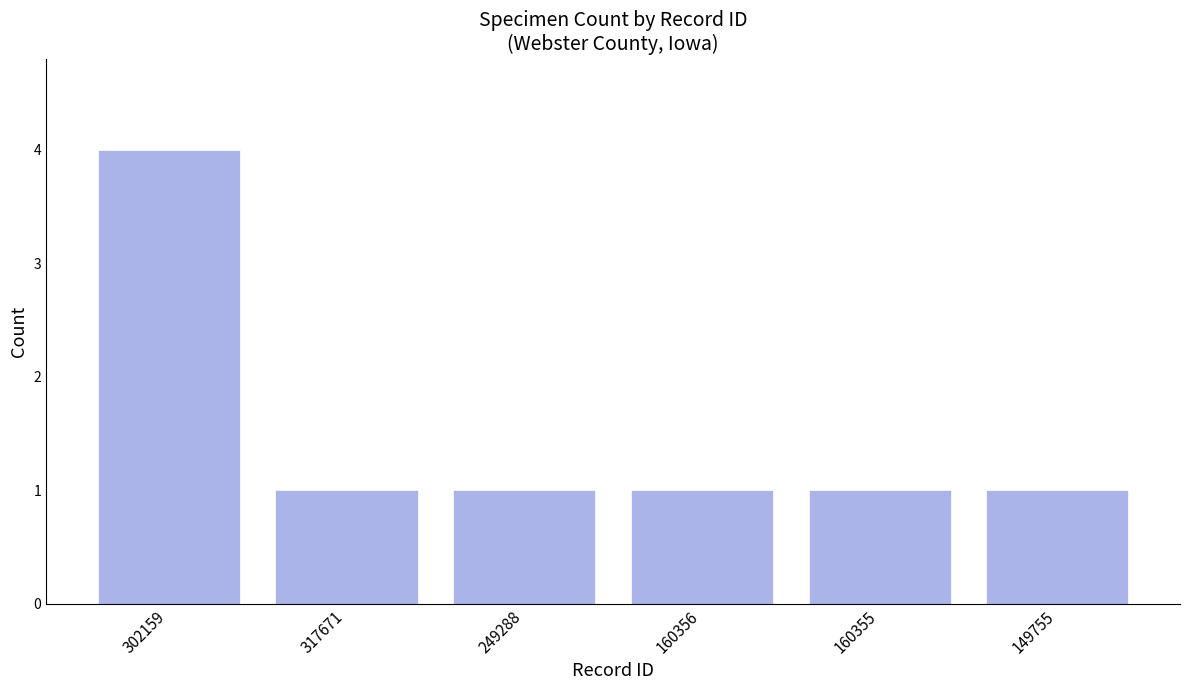

Reading left to right, extract all data points from this chart.

302159=4	317671=1	249288=1	160356=1	160355=1	149755=1